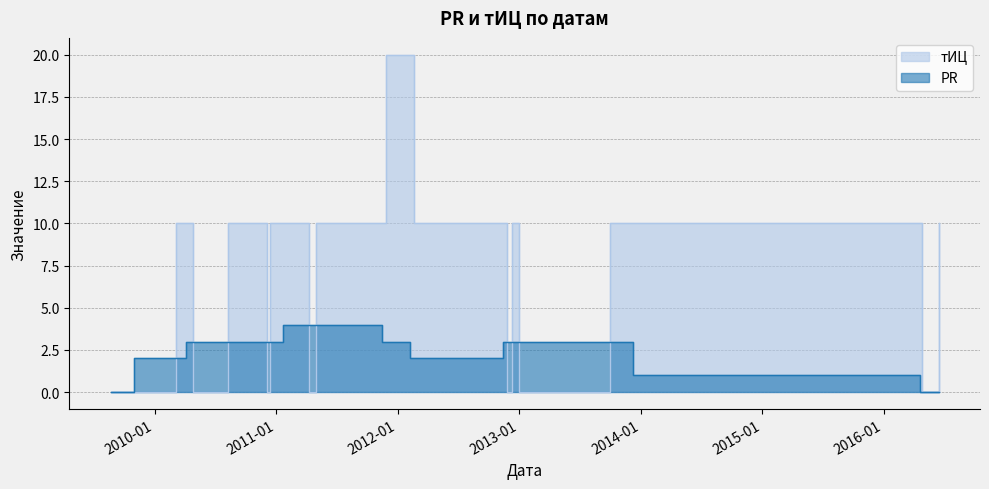

Is it true that тИЦ equals 17 at 2010-04-04?

False